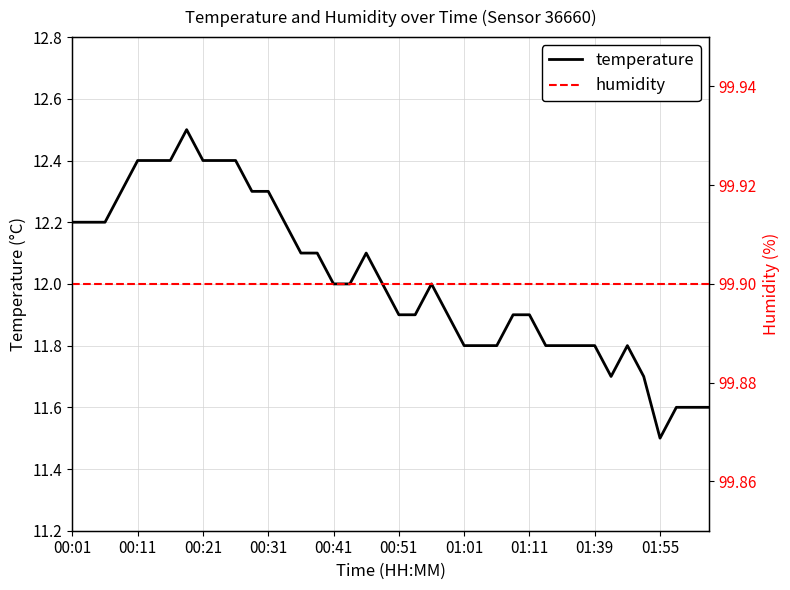

The value of temperature at 01:39 is 20.5. True or false?

False